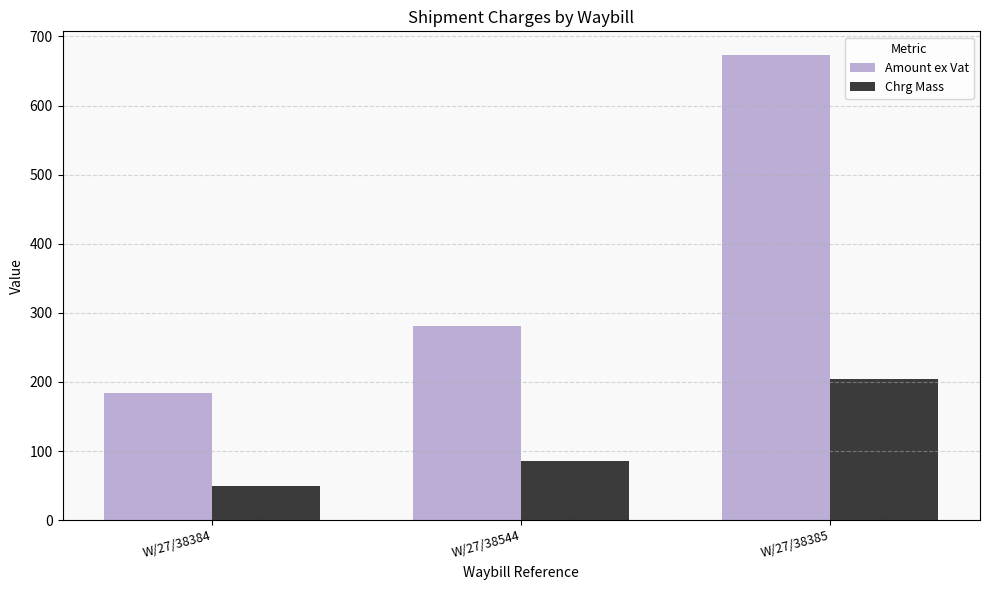

How many bars are there in total?

6